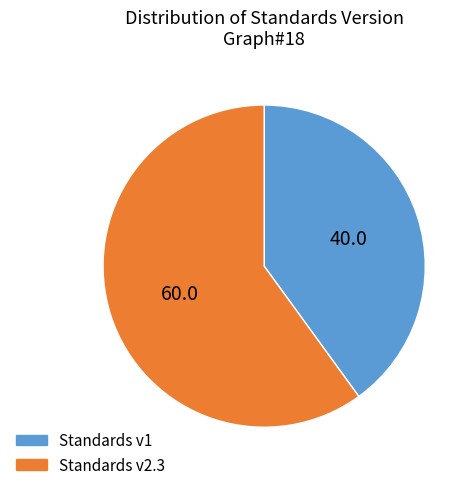

Between Standards v2.3 and Standards v1, which is larger?

Standards v2.3